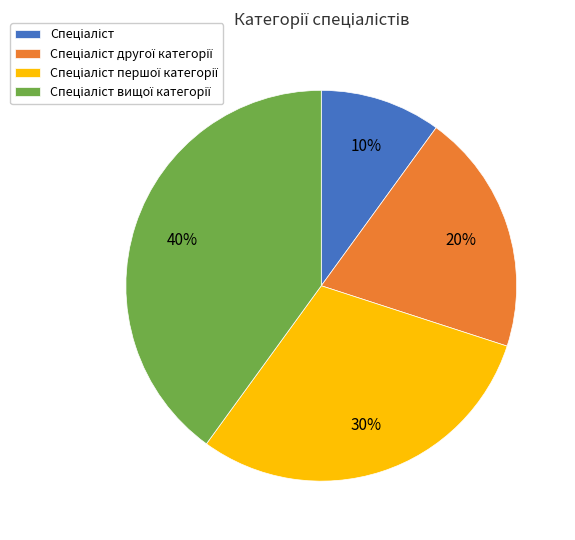

Is there a majority slice in this chart?

No